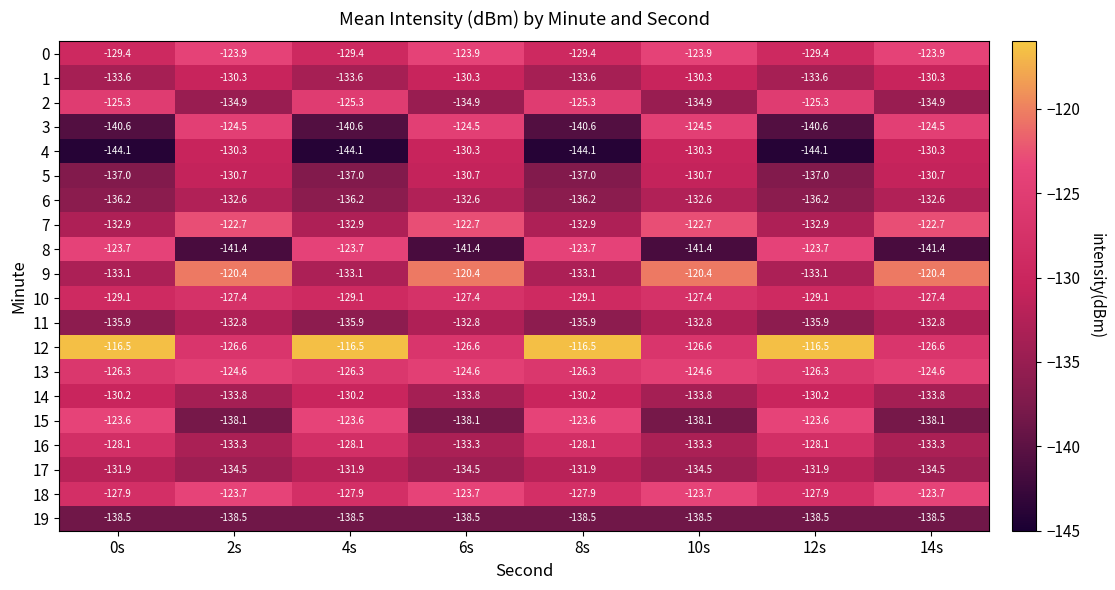

What is the difference between the second highest and second lowest values in the 4 series?

13.8